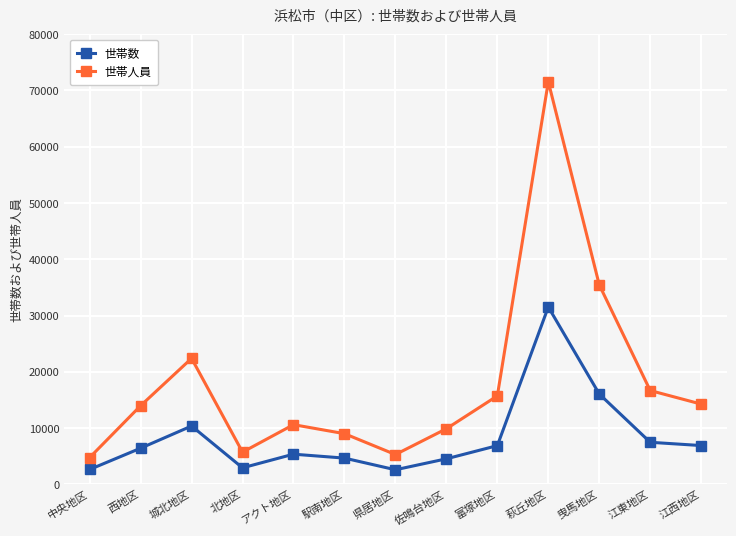

How many interior local peaks does the 世帯人員 series have?

3